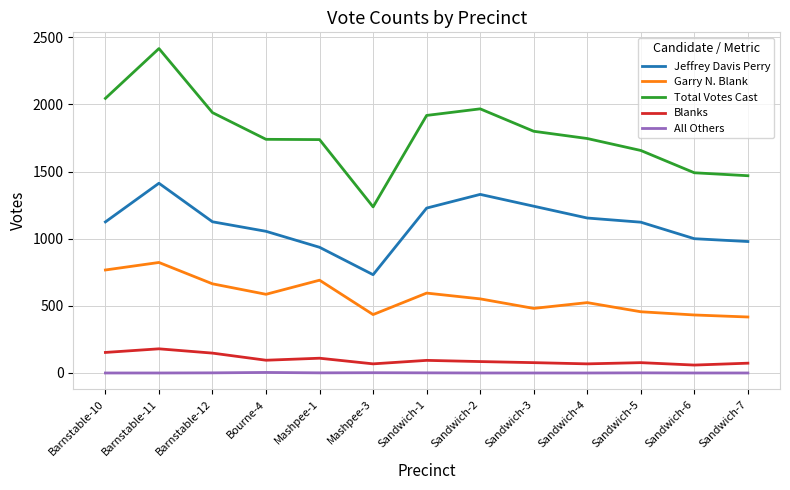

How many lines are shown in the chart?

5